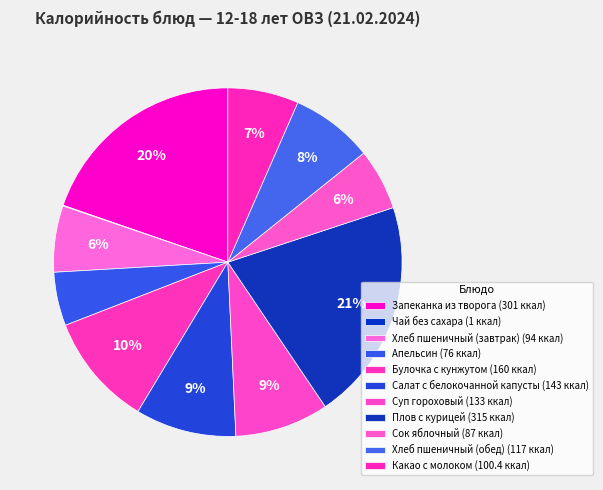

To the nearest percent, what is the combined percentage of Чай без сахара and Хлеб пшеничный (обед)?

8%